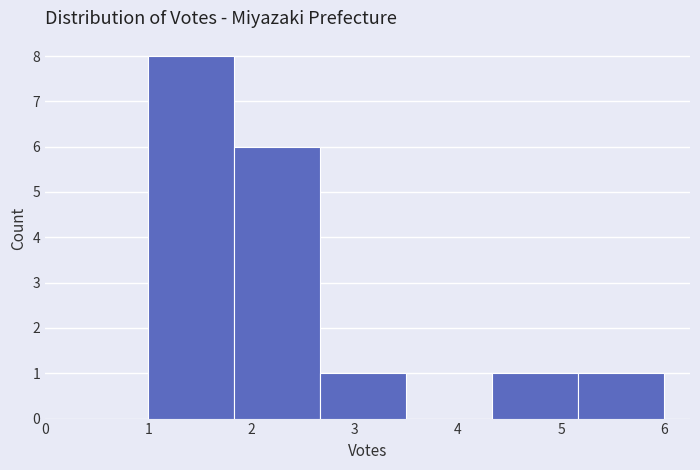

Reading left to right, transcribe this chart: for each bar, give the range it covers on the x-axis and its height. Neither the bar edges nor the heights are printed on the chart, so give them approximately, as read against the axes.

1.0 to 1.8: 8
1.8 to 2.7: 6
2.7 to 3.5: 1
3.5 to 4.3: 0
4.3 to 5.2: 1
5.2 to 6.0: 1